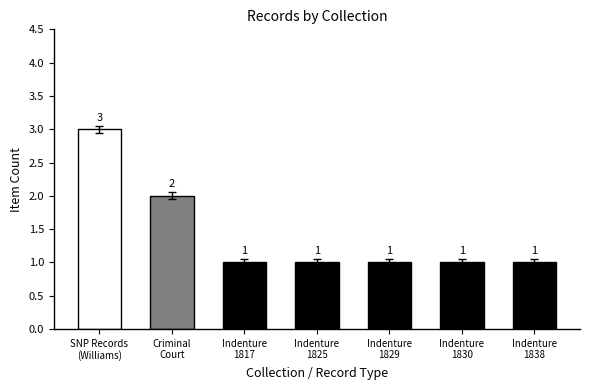

What is the difference between the second highest and second lowest values?

1